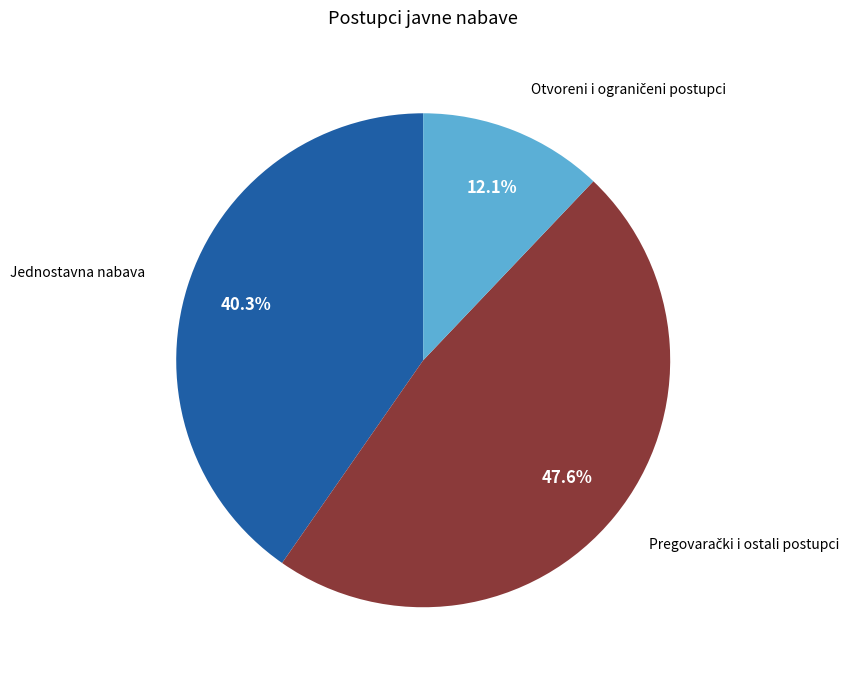

How many slices are in this pie chart?

3